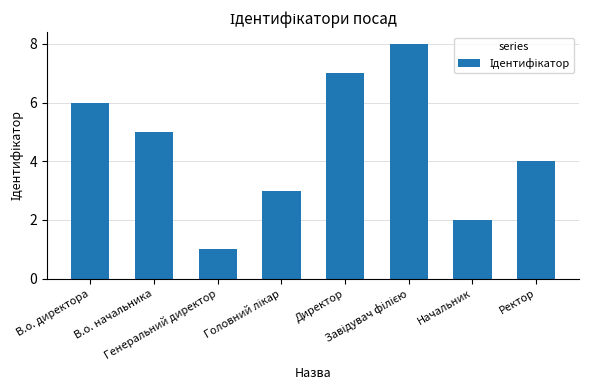

What is the sum of all values?

36